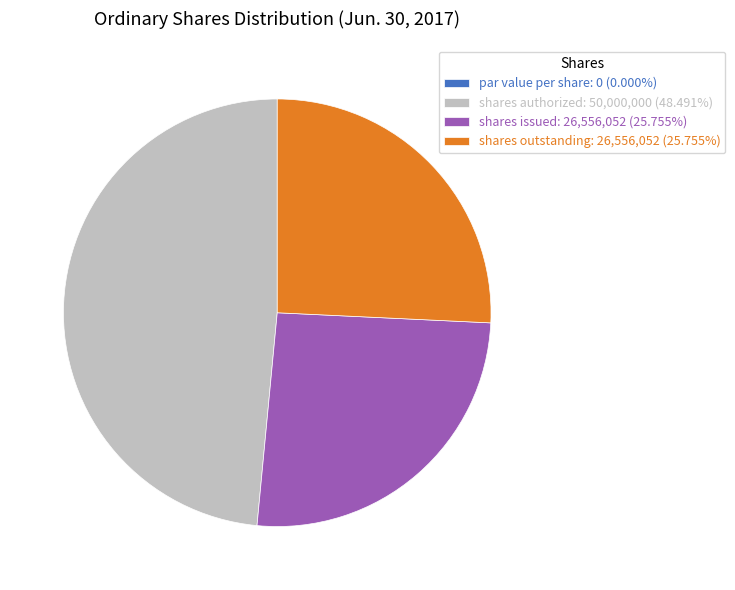

Does any single category account for the majority?

No